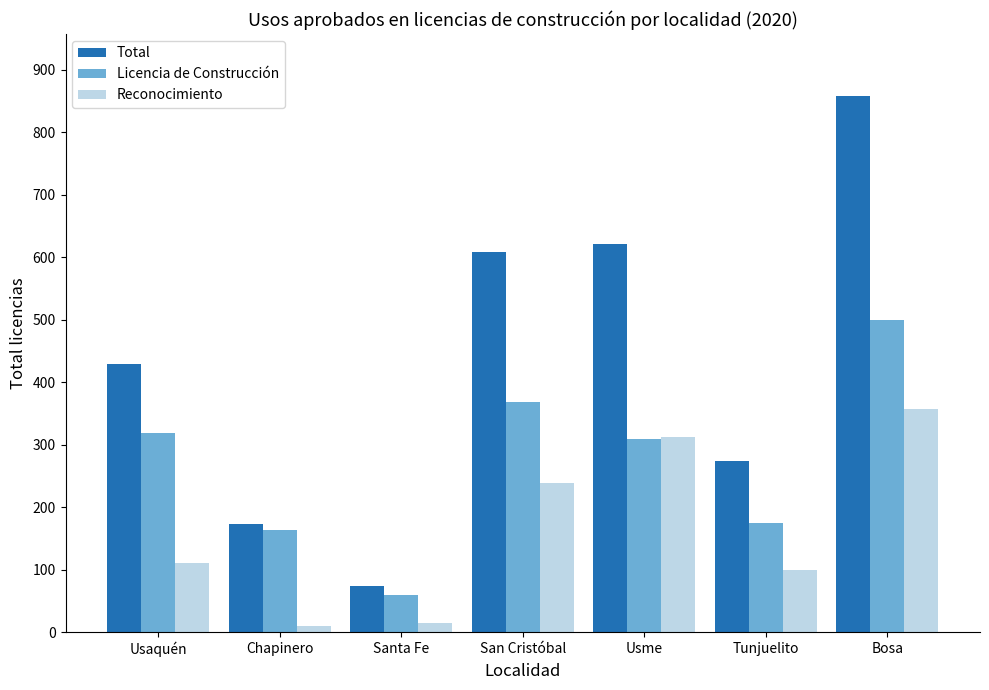

How many groups of bars are there?

7